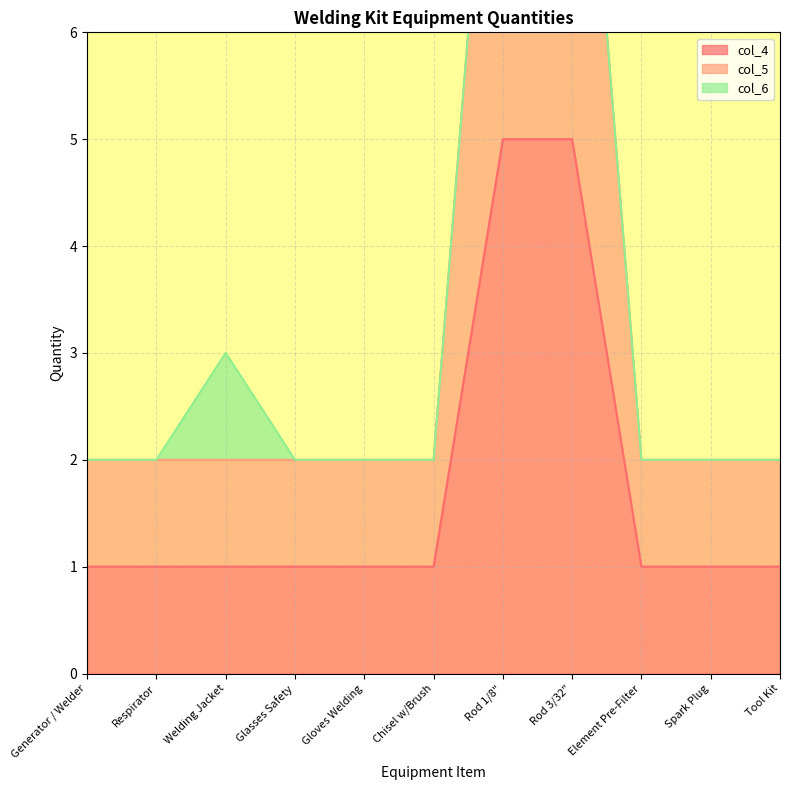

True or false: col_4 has a value of 1 at Welding Jacket.

True